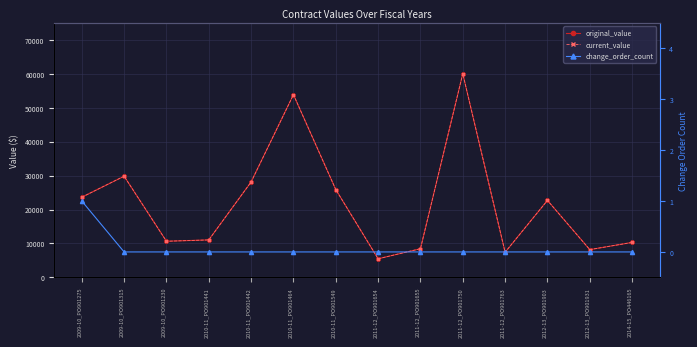

At which category is the sum across all series the highest?

2011-12_PO901750